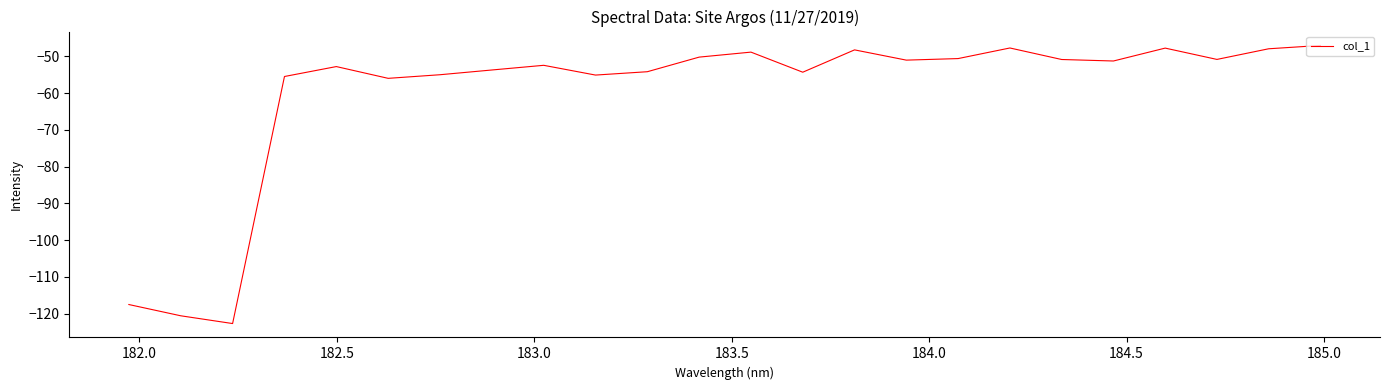

Is this an area chart (filled region under the line)?

No